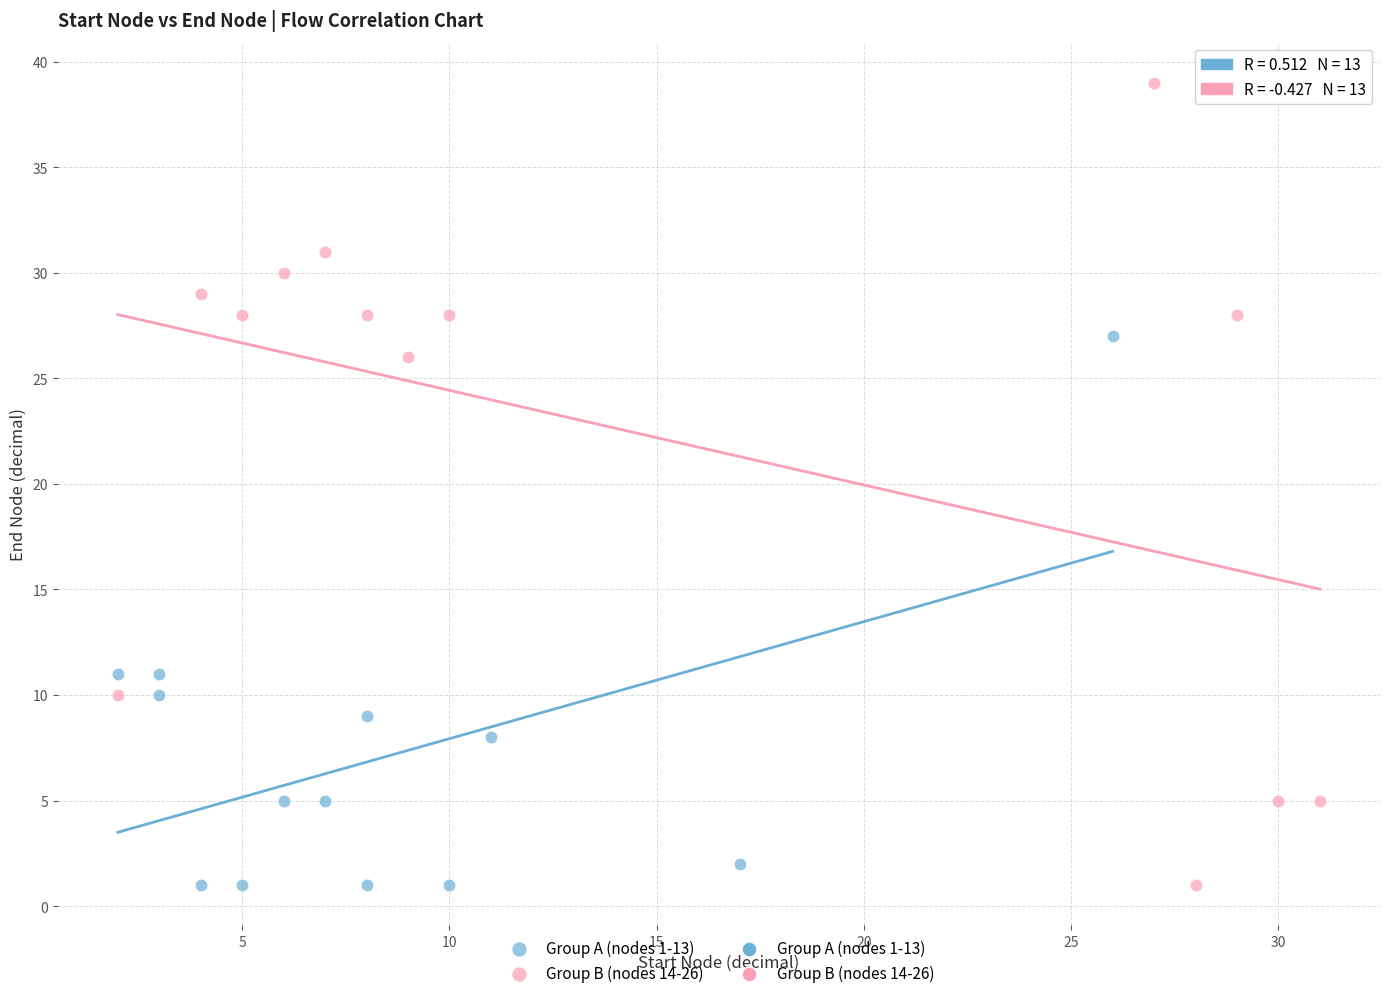

Which series has the widest spread of Y values?

Group B (nodes 14-26)